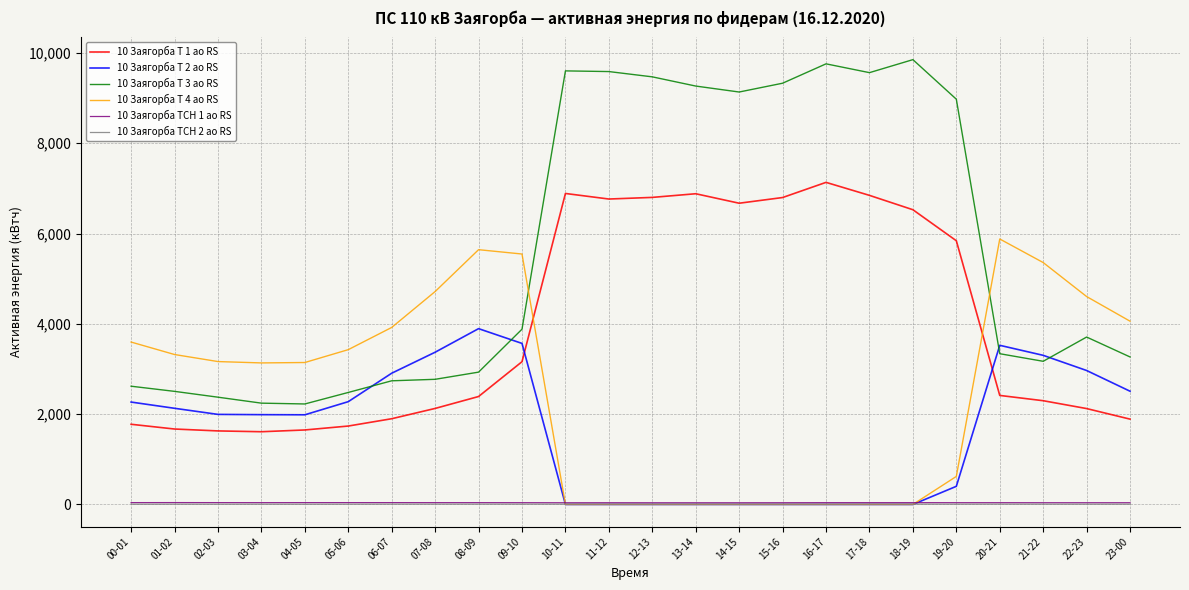

In 10 Заягорба Т 3 ао RS, how many points are lower than both neighbors (excluding endpoints)?

4